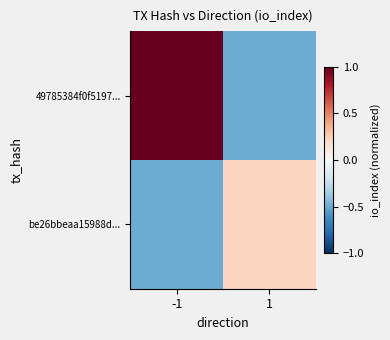

Which series has the largest range (max minus min)?

49785384f0f5197...